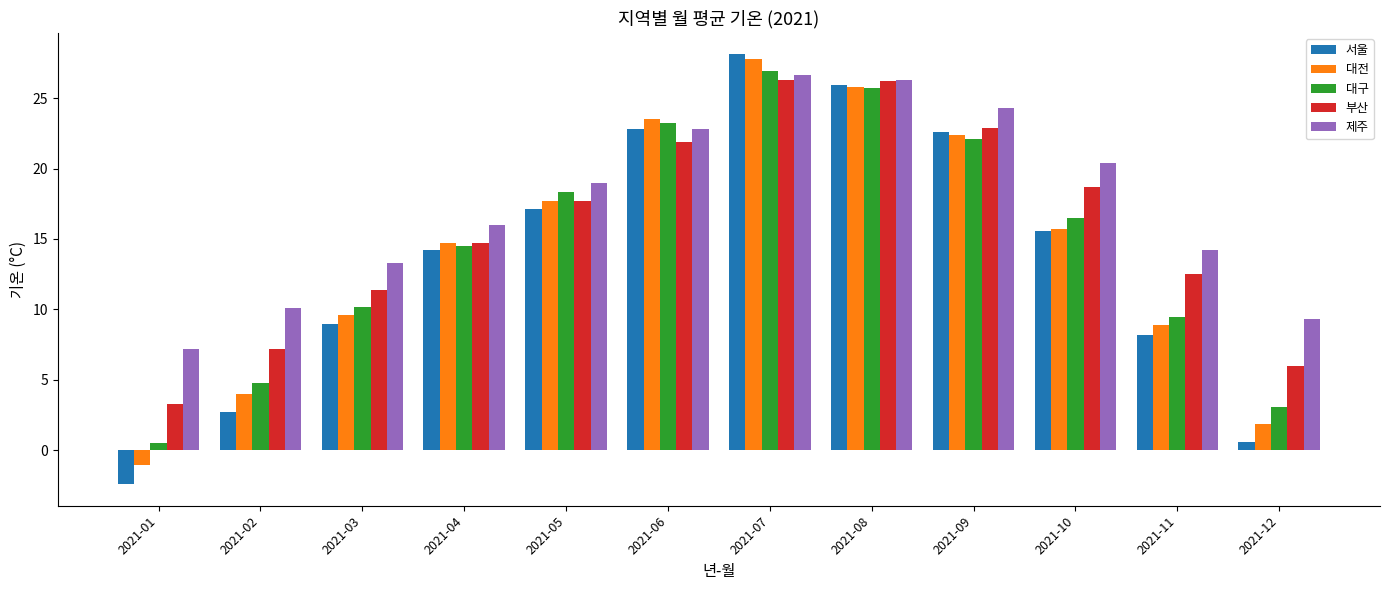

How many series are shown in this chart?

5